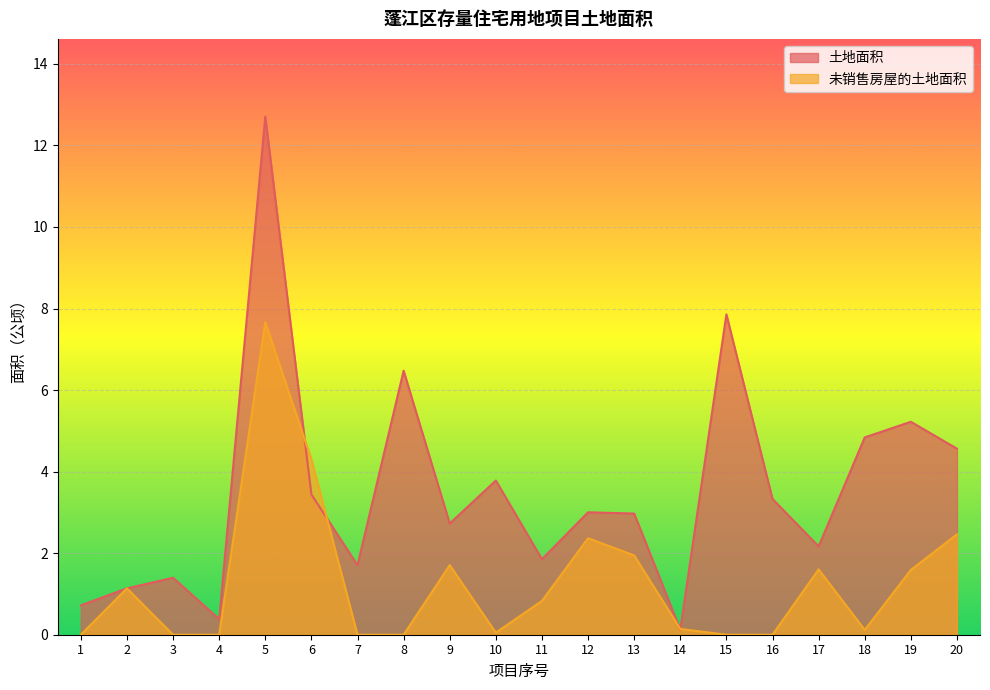

Reading right to left, what are all the values shown in this chart?

土地面积: 4.6	5.2	4.8	2.2	3.3	7.9	0.1	3.0	3.0	1.9	3.8	2.7	6.5	1.7	3.4	12.7	0.4	1.4	1.1	0.7
未销售房屋的土地面积: 2.5	1.6	0.1	1.6	0.0	0.0	0.1	1.9	2.4	0.8	0.1	1.7	0.0	0.0	4.3	7.7	0.0	0.0	1.1	0.0